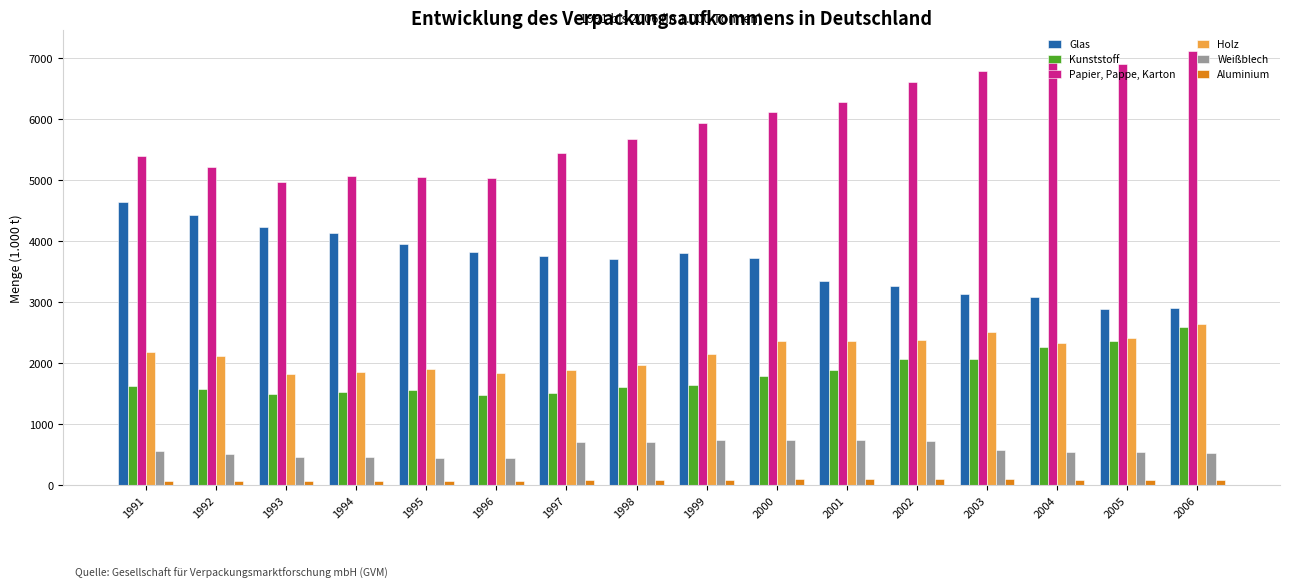

What are all the series names shown in the legend?

Glas, Kunststoff, Papier, Pappe, Karton, Holz, Weißblech, Aluminium